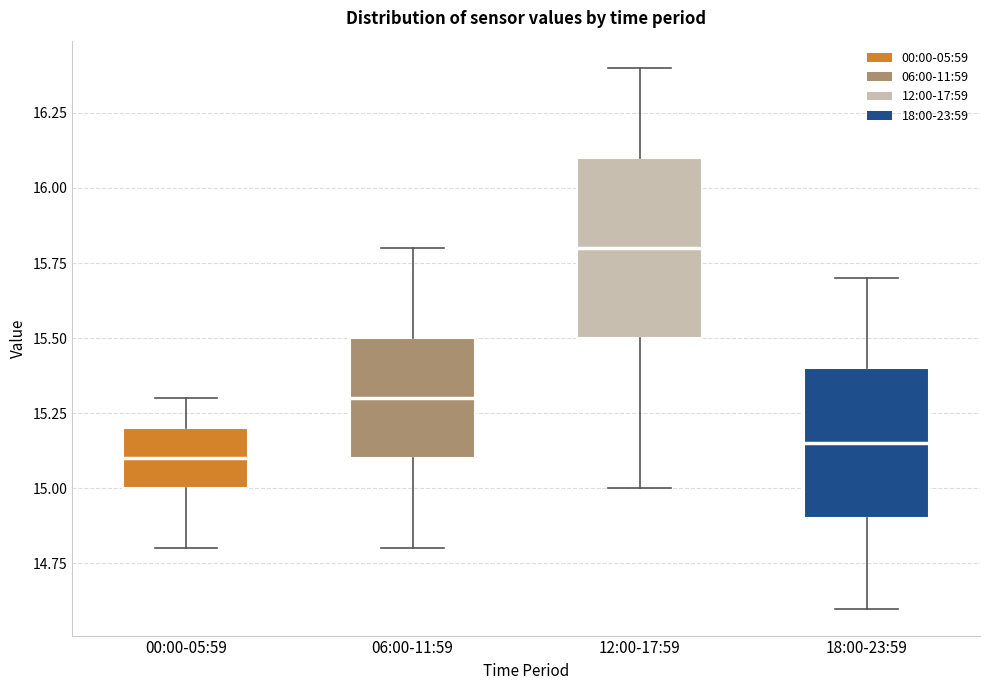

Reading left to right, transcribe this box plot: for each box, give where its median line is, the range the box spans, and where its two whiskers end, as read against the y-axis. The values are not printed on the chart, so give them approximately, as read against the axis.

00:00-05:59: median 15.10, box 15.00 to 15.20, whiskers 14.80 to 15.30
06:00-11:59: median 15.30, box 15.10 to 15.50, whiskers 14.80 to 15.80
12:00-17:59: median 15.80, box 15.50 to 16.10, whiskers 15.00 to 16.40
18:00-23:59: median 15.15, box 14.90 to 15.40, whiskers 14.60 to 15.70